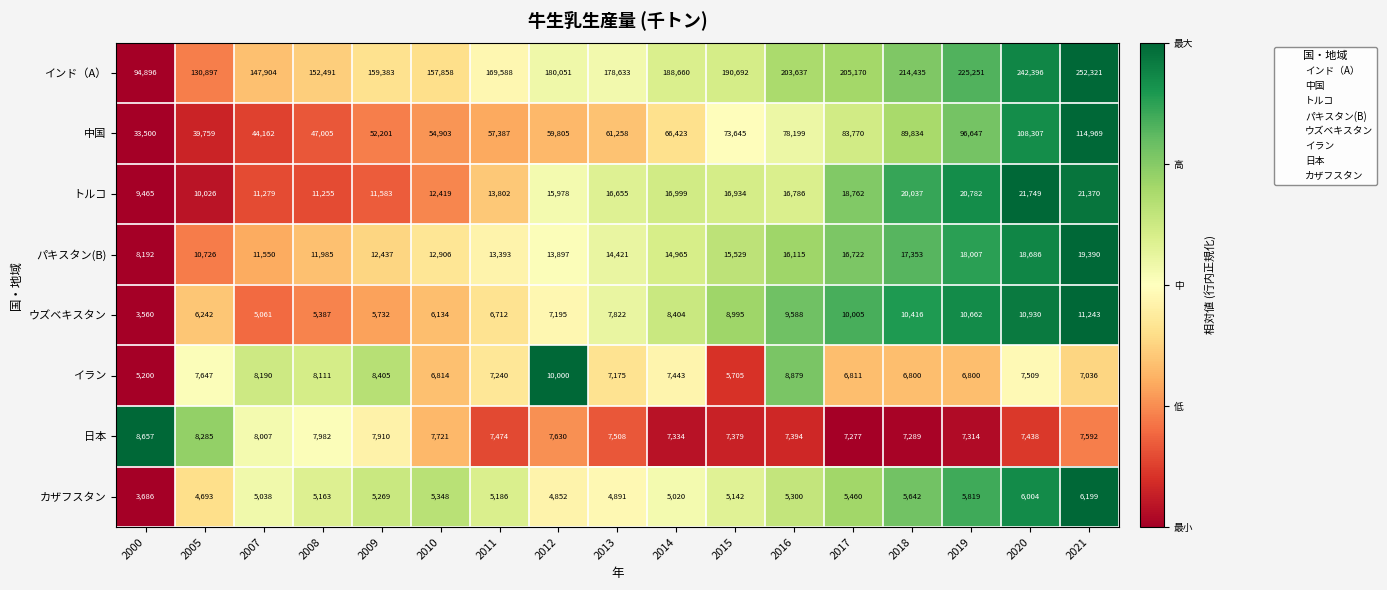

At which label does 日本 reach its peak?

2000